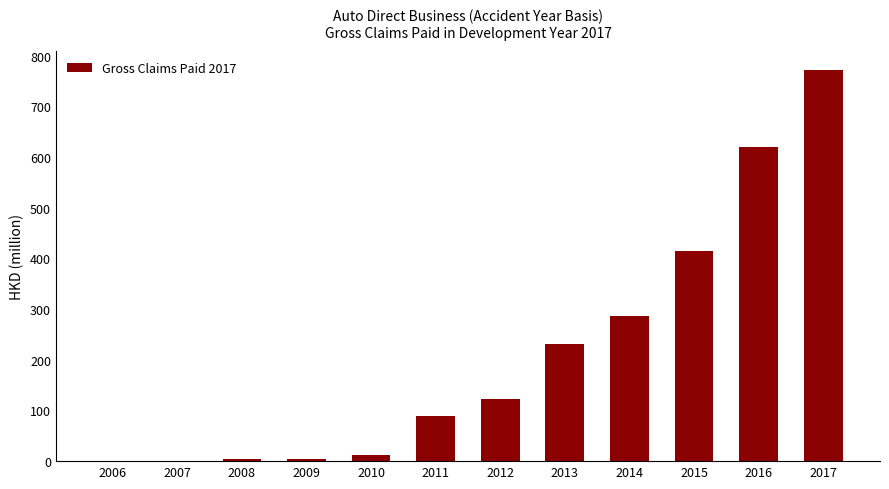

True or false: the data shows 13.0 at 2010.

True